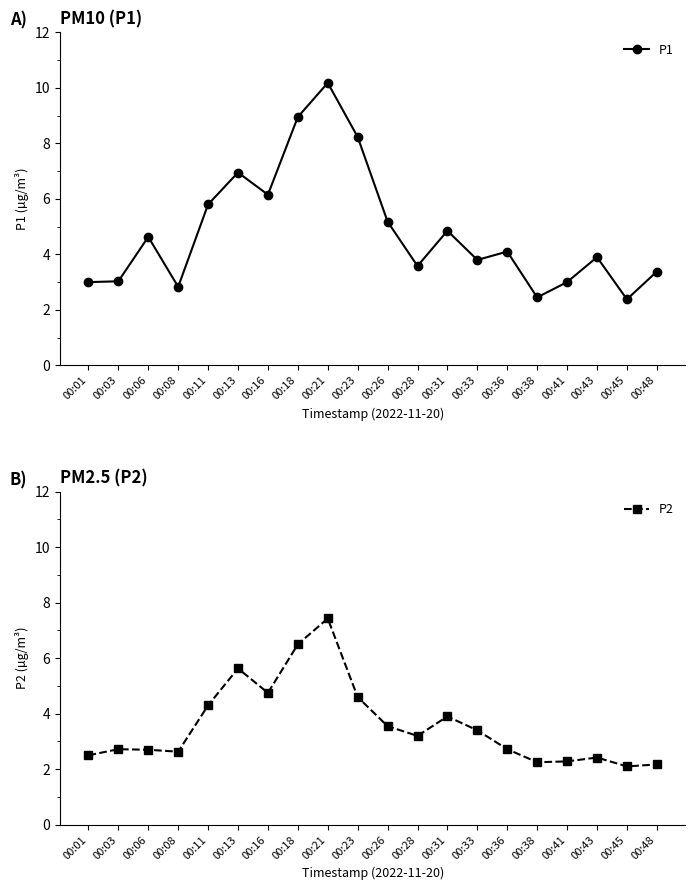

What is the value of the P2 point at the 4th from the left?

2.6